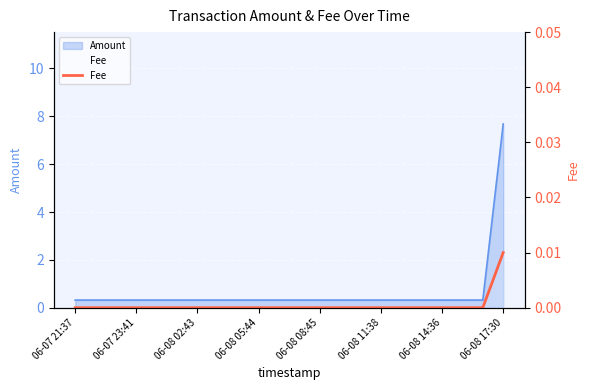

The chart shows a value of -0.0 at 13. True or false?

False